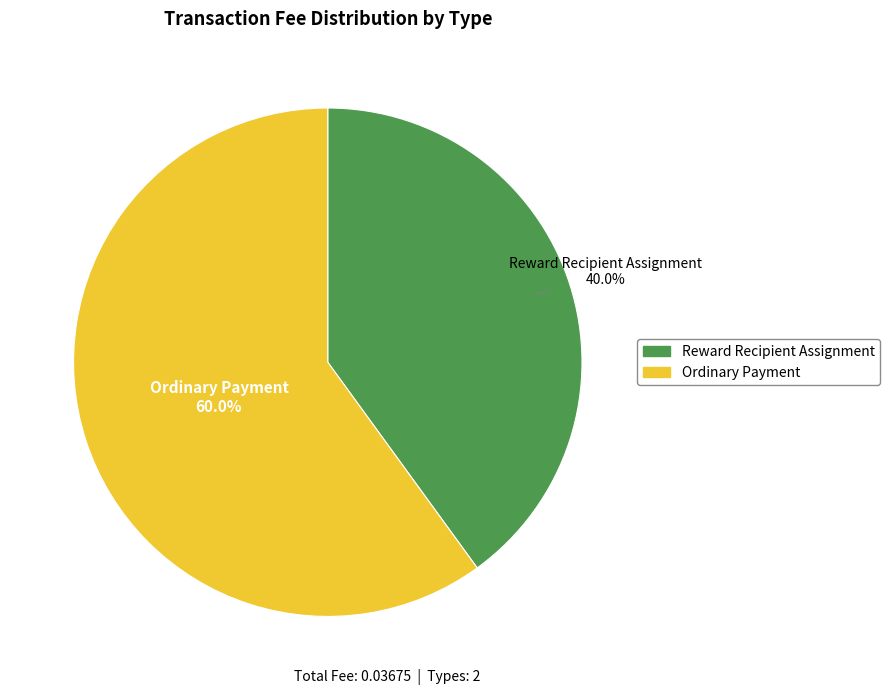

Rank the categories by value from lowest to highest.

Reward Recipient Assignment, Ordinary Payment